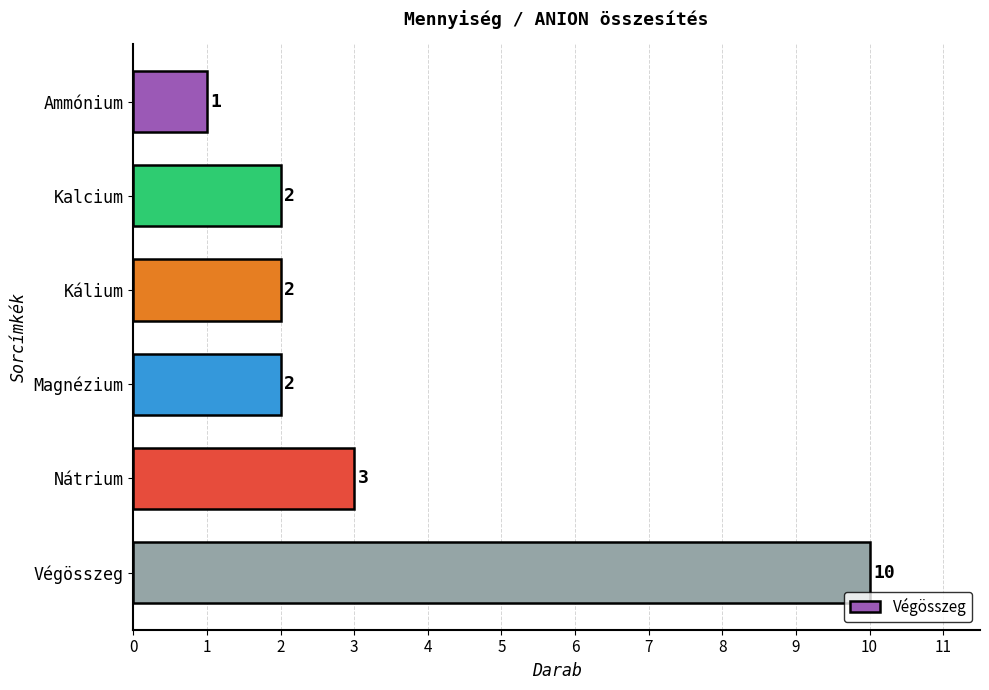

What is the change in value from Nátrium to Végösszeg?

+7